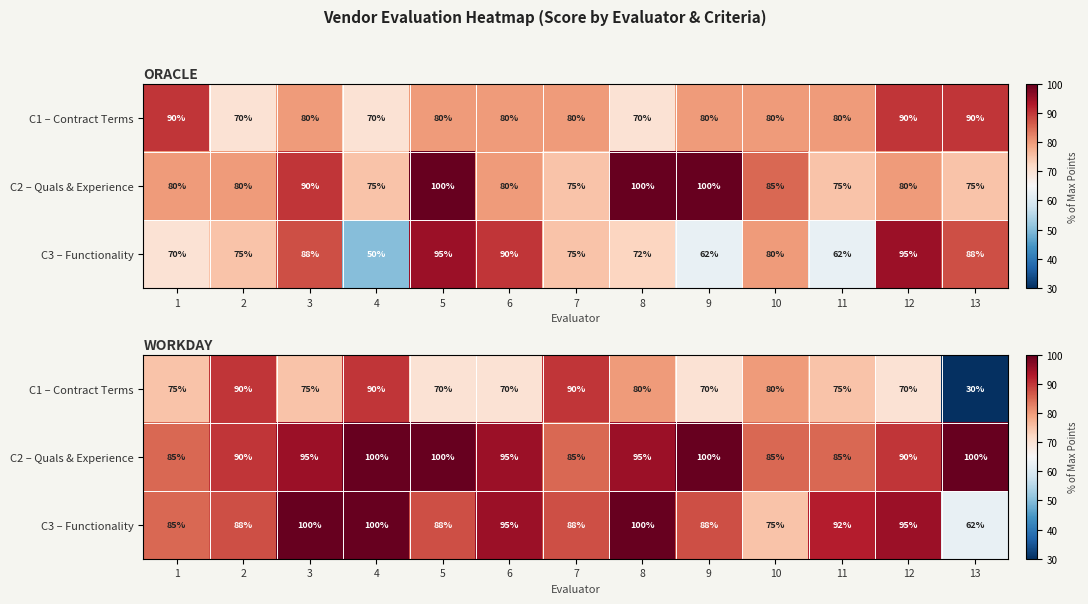

What is the sum of the C1 – Contract Terms values at 10 and 8?

160.0